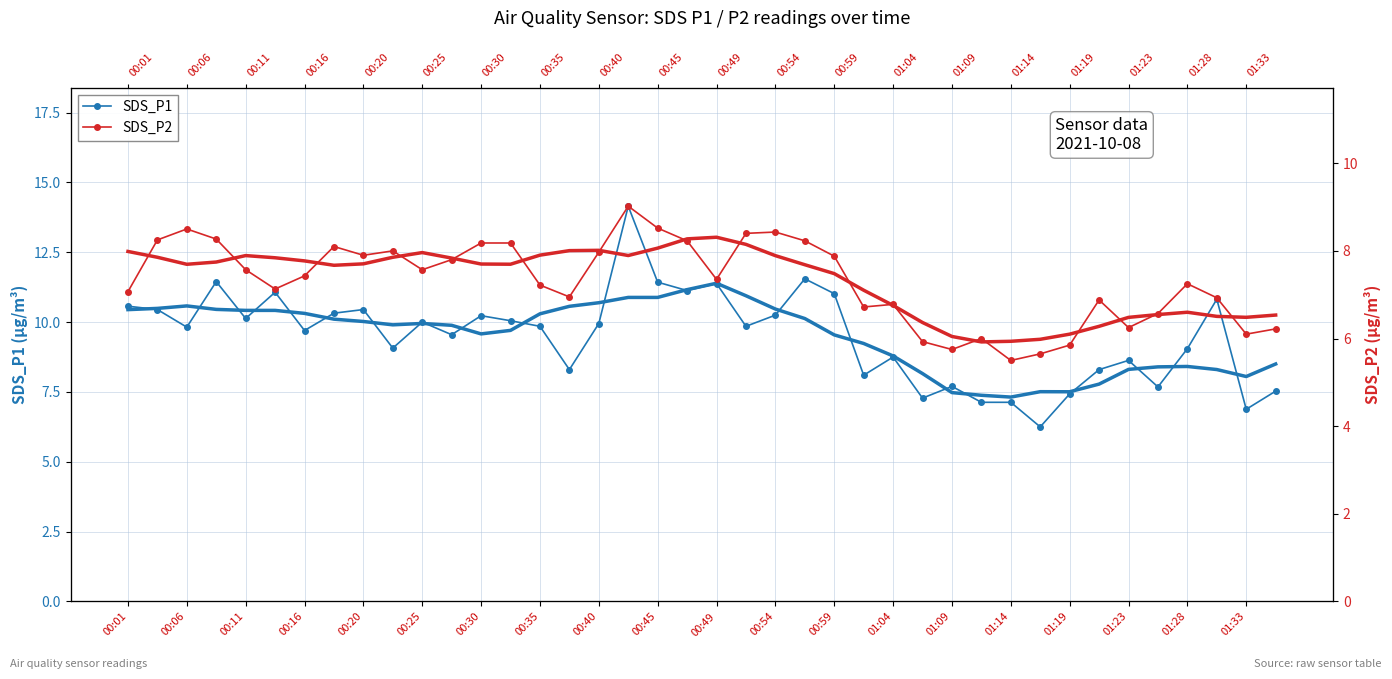

Which series has the largest range (max minus min)?

SDS_P1